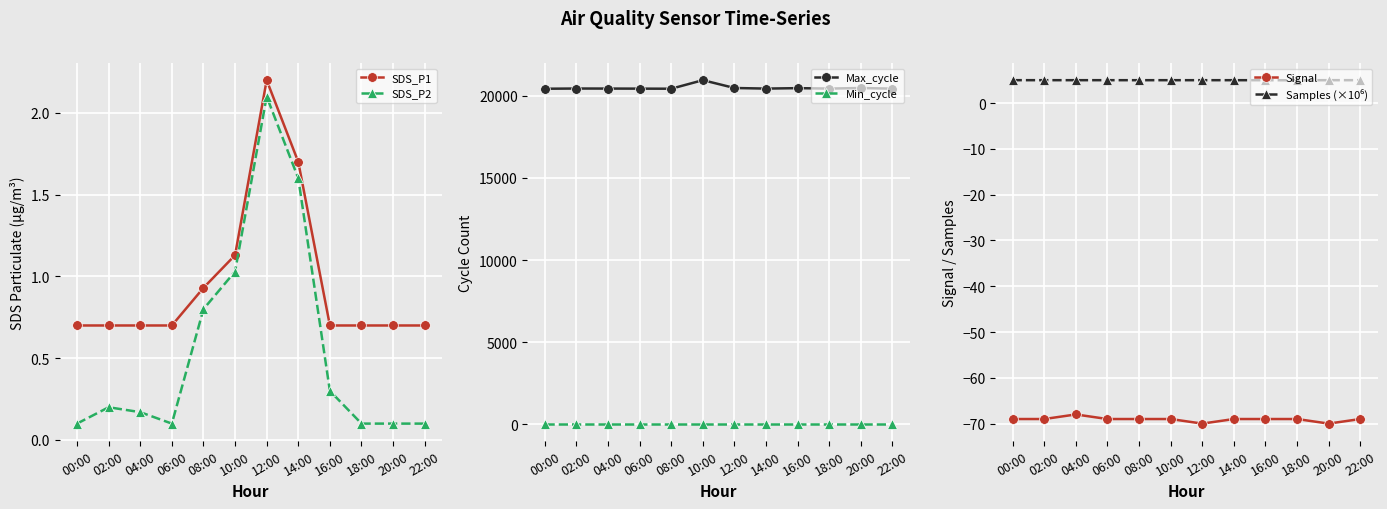

How many data points does each series have?

12